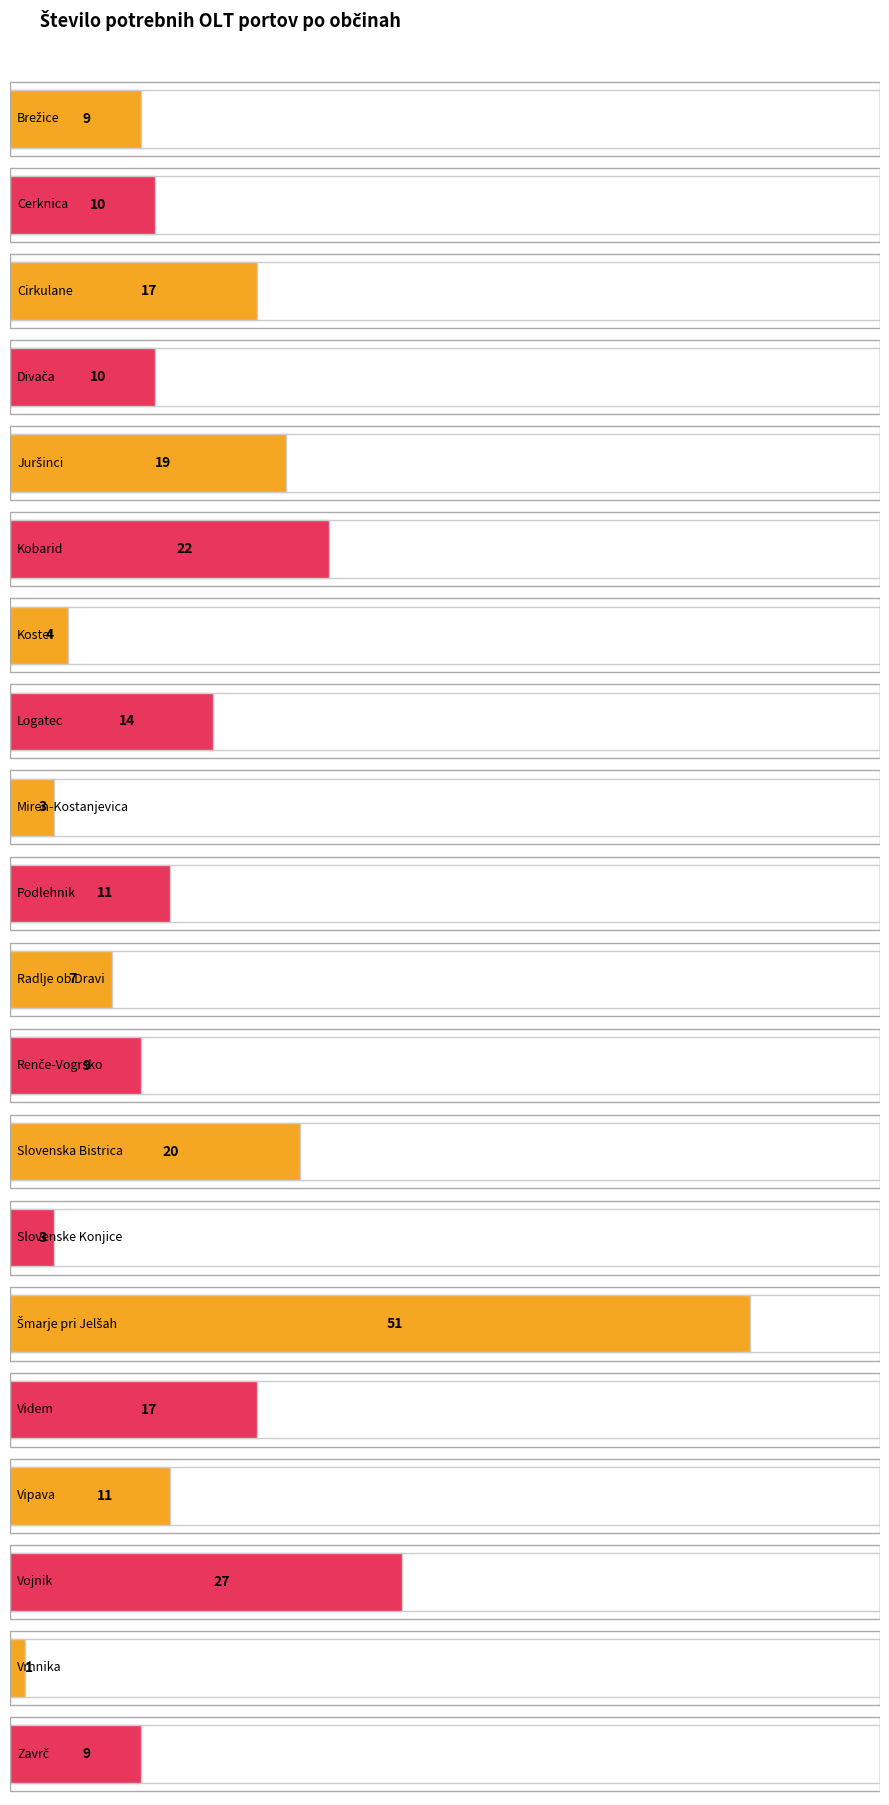

What is the maximum value shown in the chart?

51